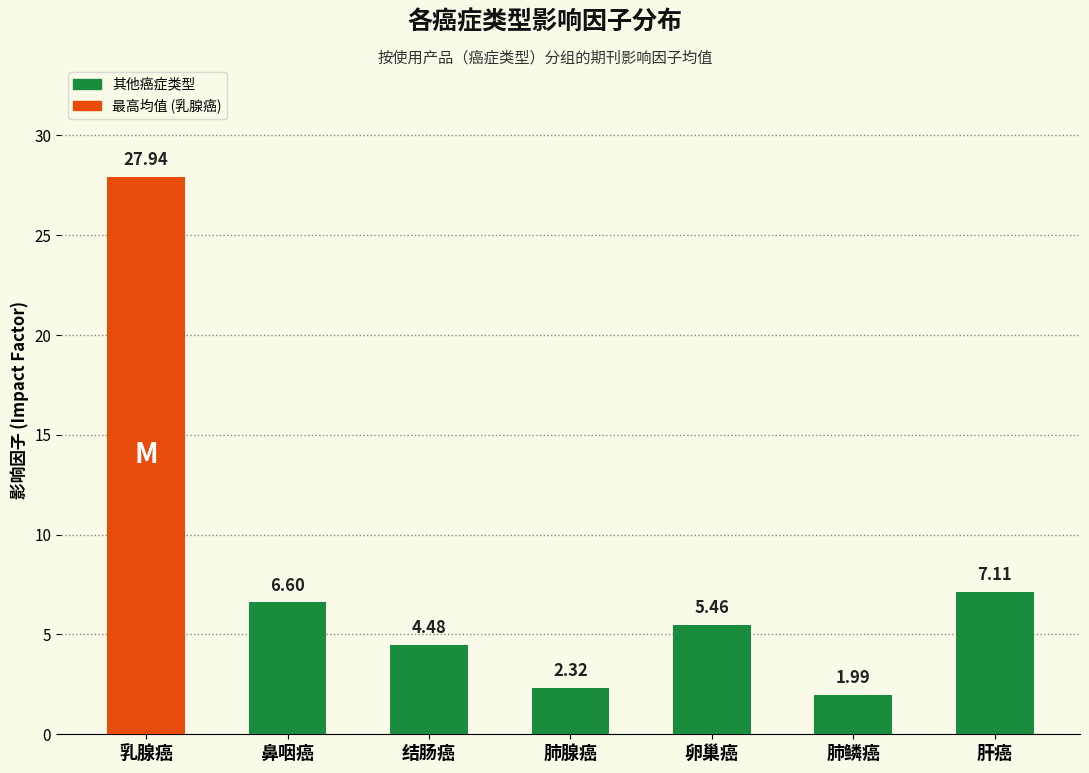

List the labels in order of value, smallest first.

肺鳞癌, 肺腺癌, 结肠癌, 卵巢癌, 鼻咽癌, 肝癌, 乳腺癌